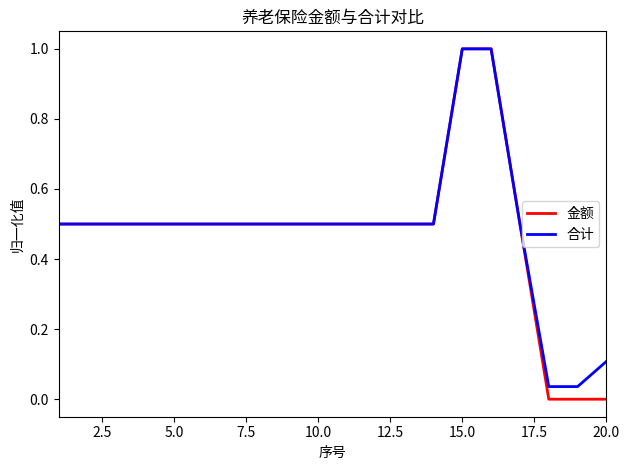

Which series has the largest range (max minus min)?

金额